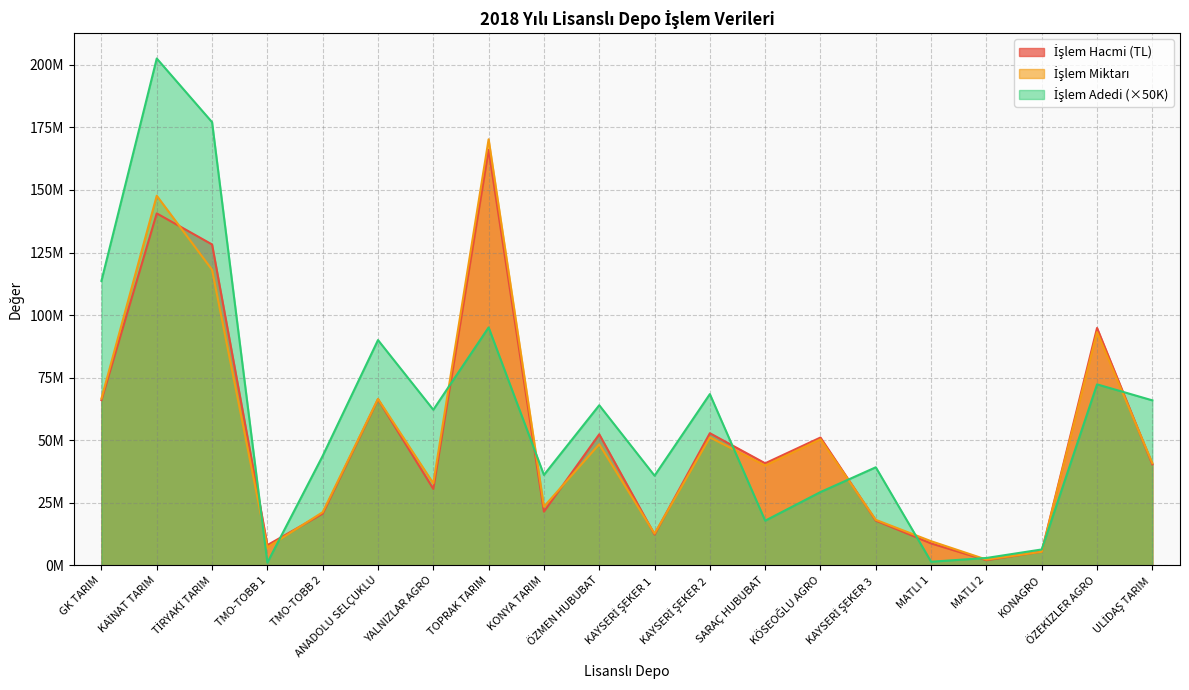

At how many categories does at least one series exceed 177894036?

1